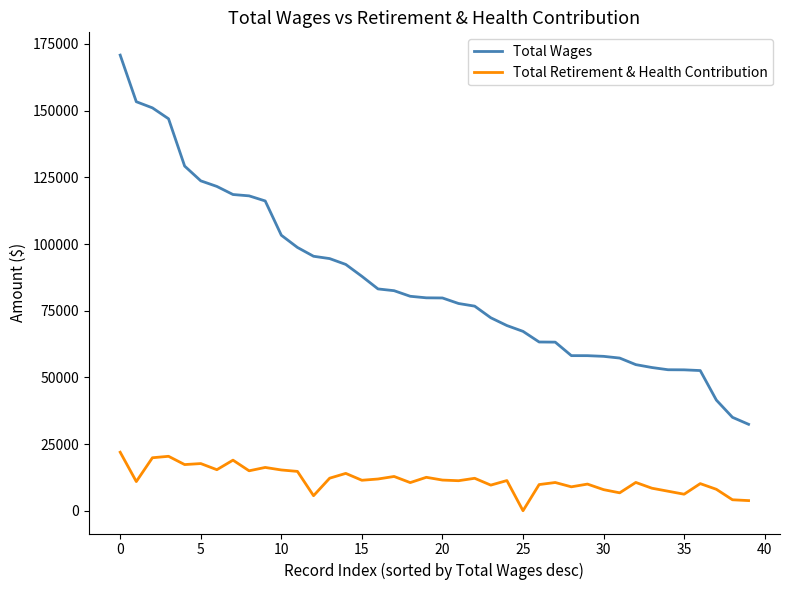

Which series has the largest total across all categories?

Total Wages